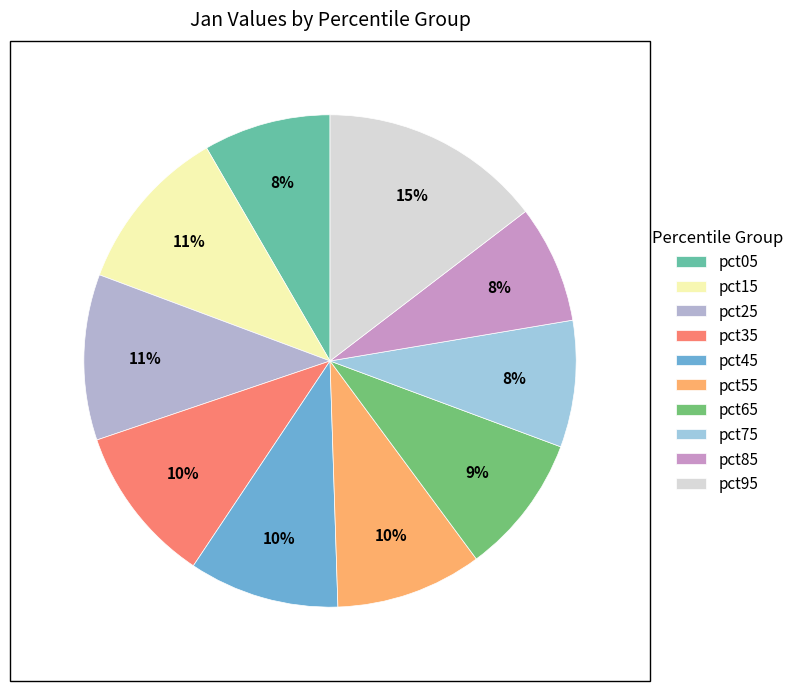

What percentage is the pct15 slice, to the nearest percent?

11%